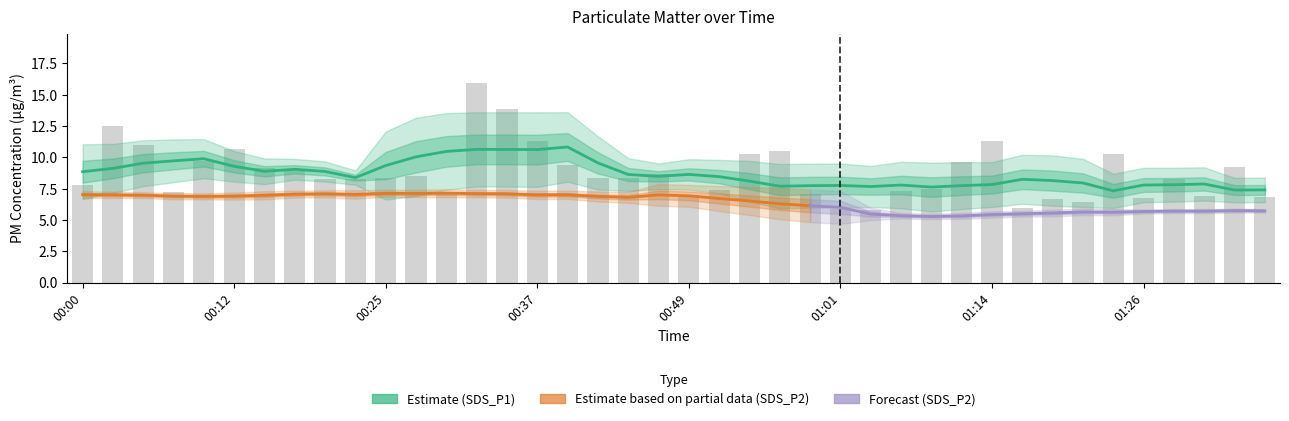

What is the label of the 29th bar from the right?

00:27